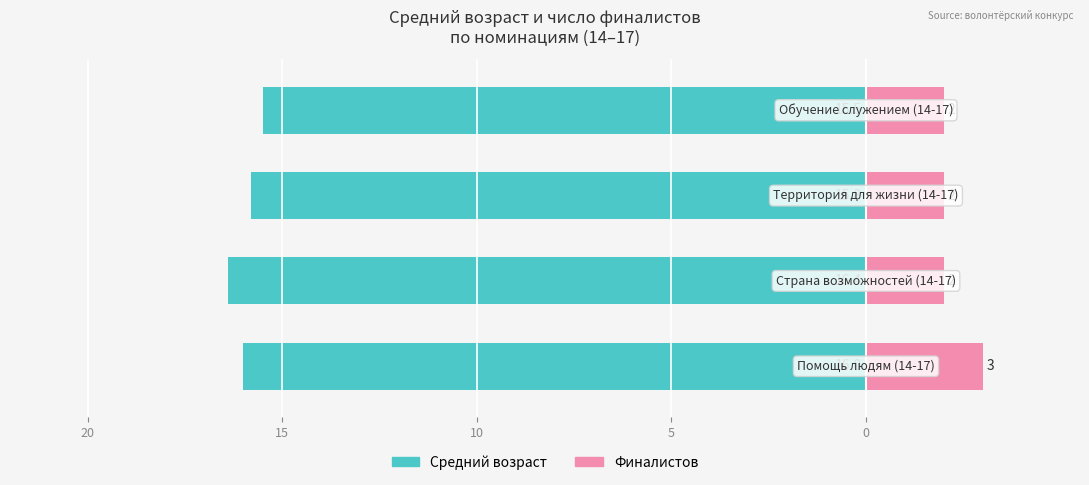

What is the minimum value for Финалистов?

2.0